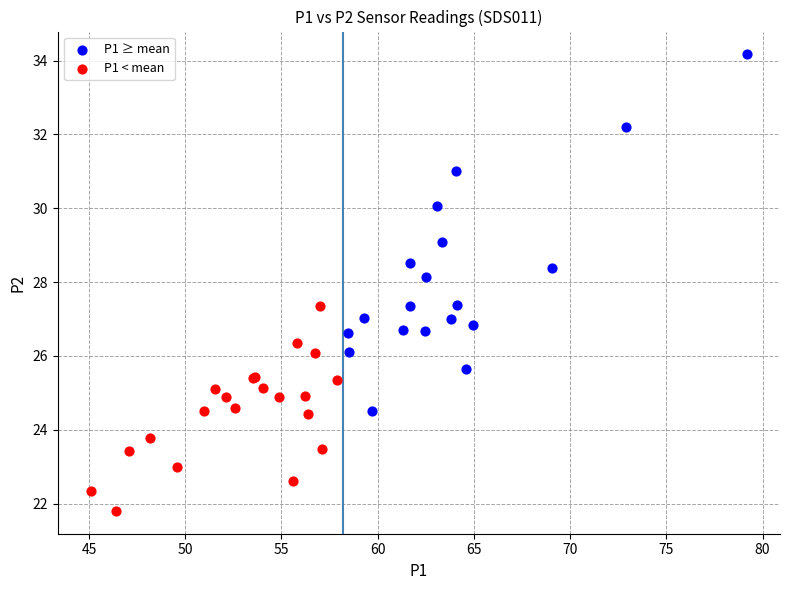

Which series reaches the maximum Y coordinate?

P1 ≥ mean